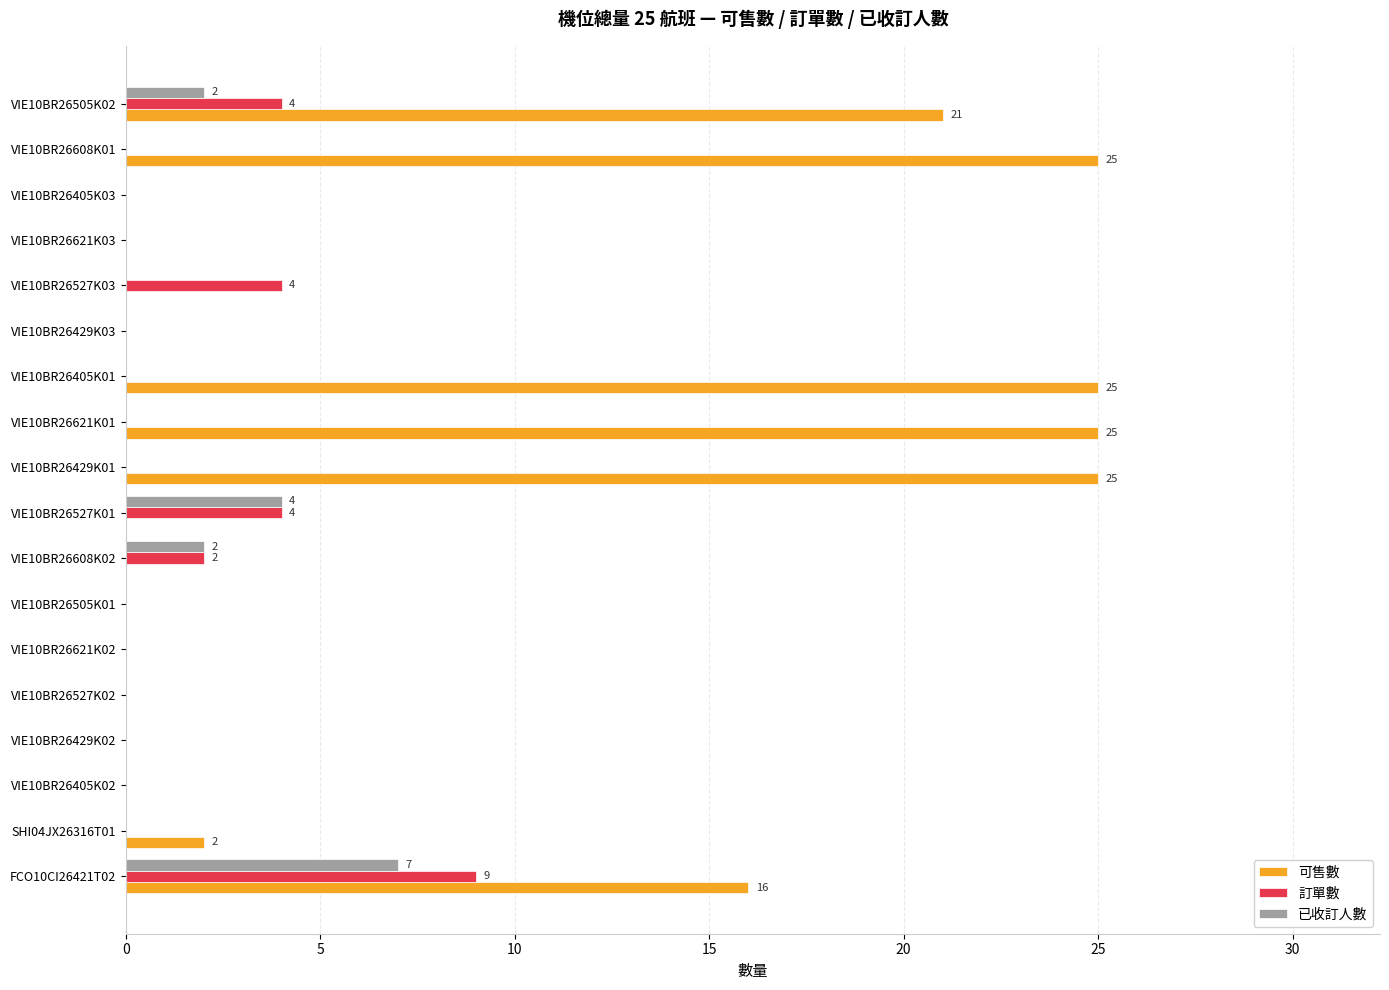

The value of 可售數 at VIE10BR26429K03 is 0. True or false?

True